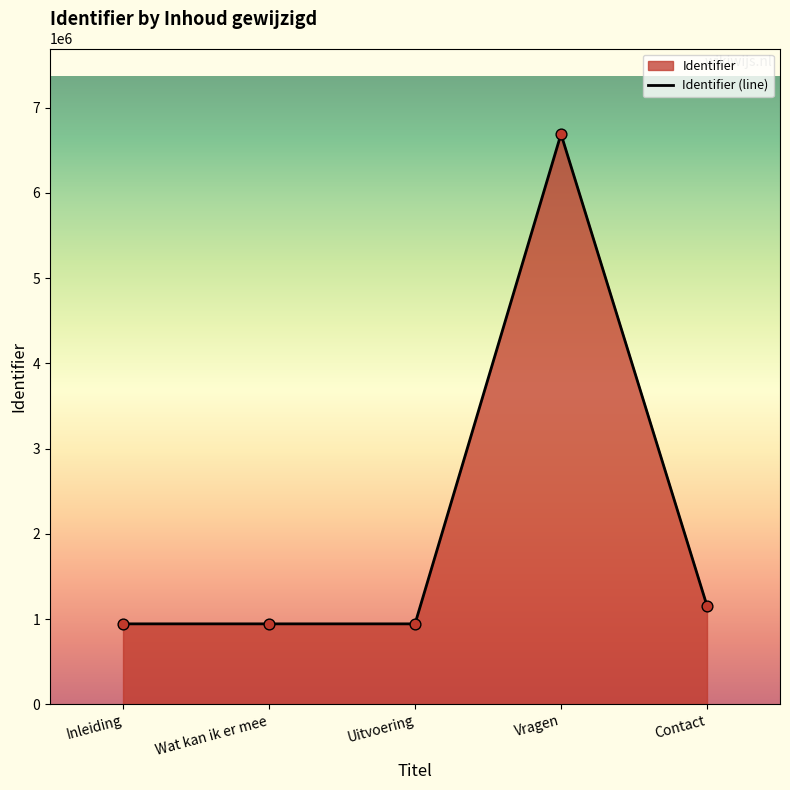

What is the ratio of the value at Wat kan ik er mee to the value at Uitvoering?

1.0